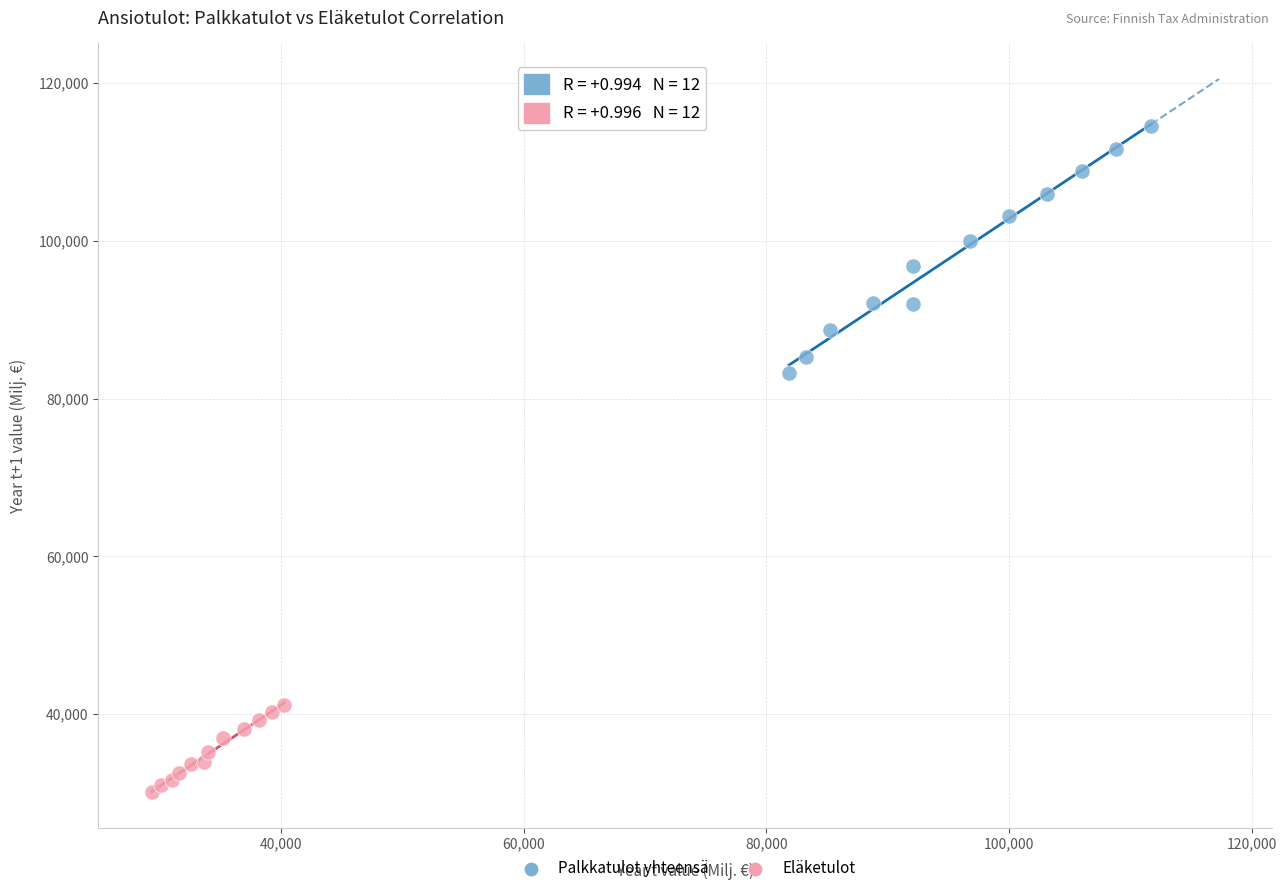

Which series has the widest spread of Y values?

Palkkatulot yhteensä